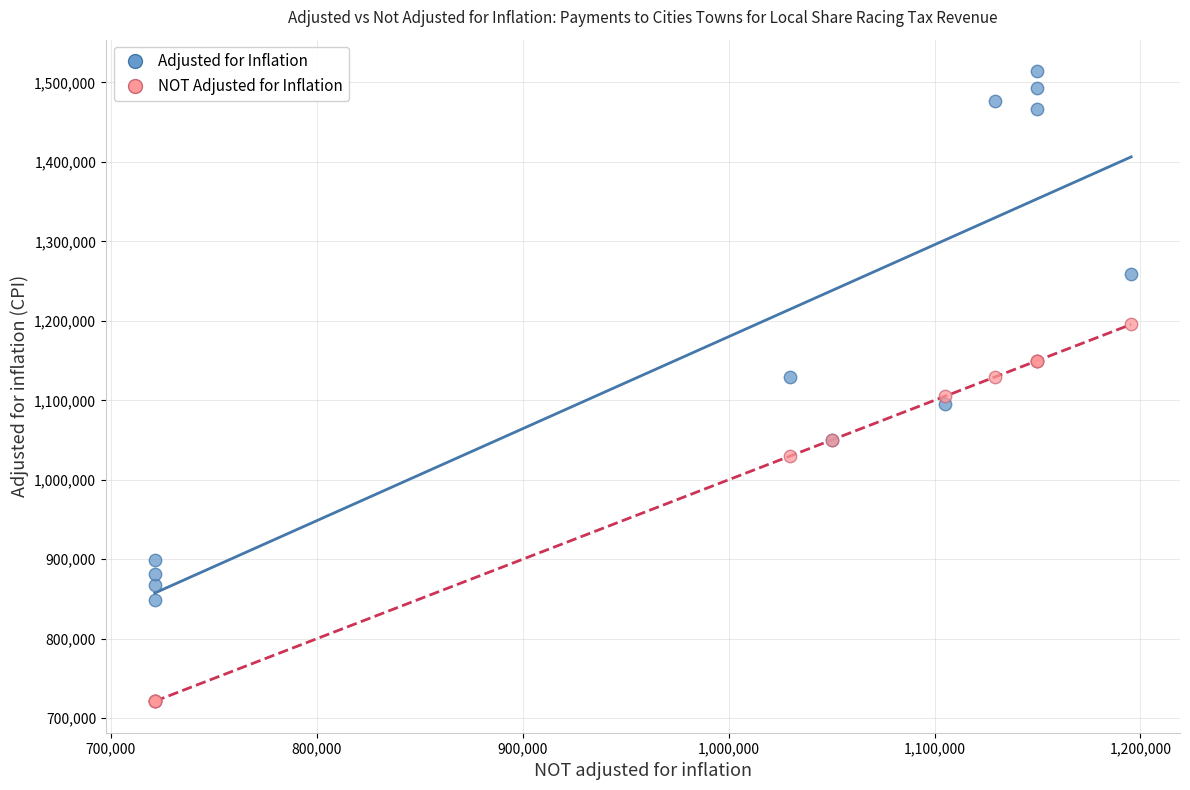

Which series contains the lowest Y value?

NOT Adjusted for Inflation